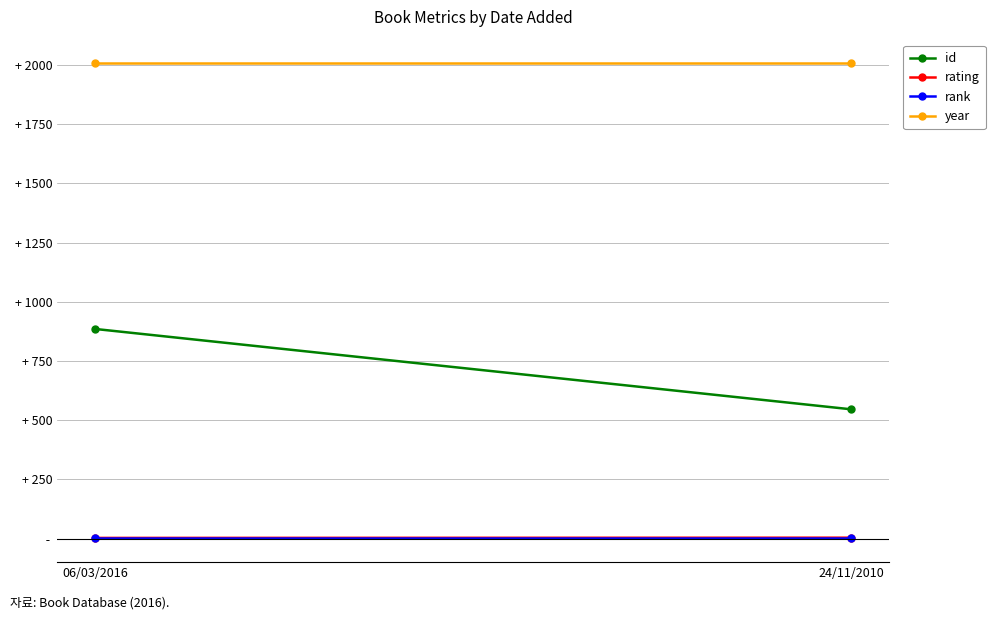

At which category does the chart reach its minimum across all series?

06/03/2016